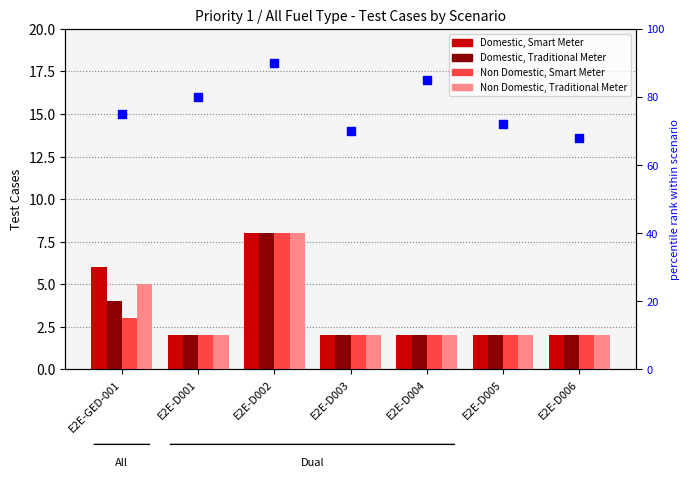

Which series has the largest total across all categories?

percentile rank within scenario